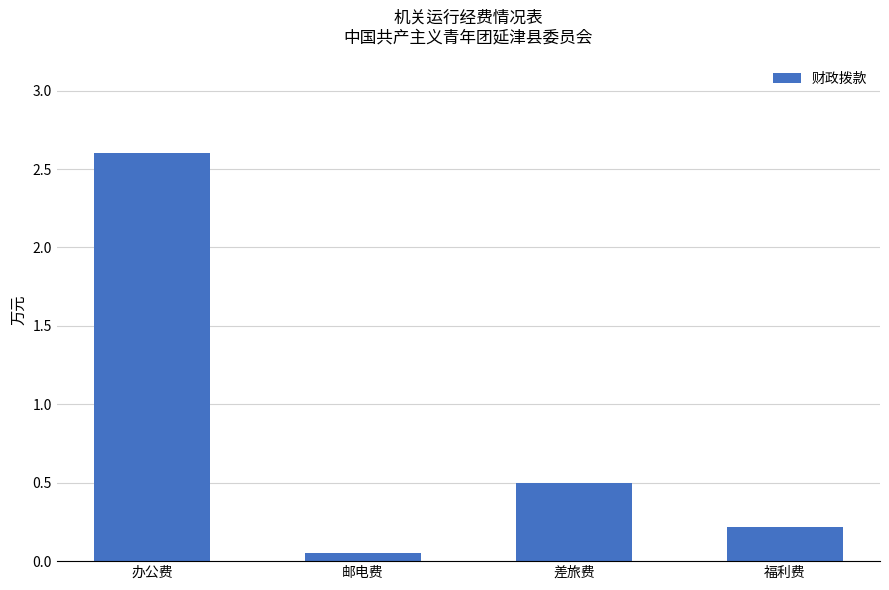

True or false: the data shows 4.3 at 办公费.

False